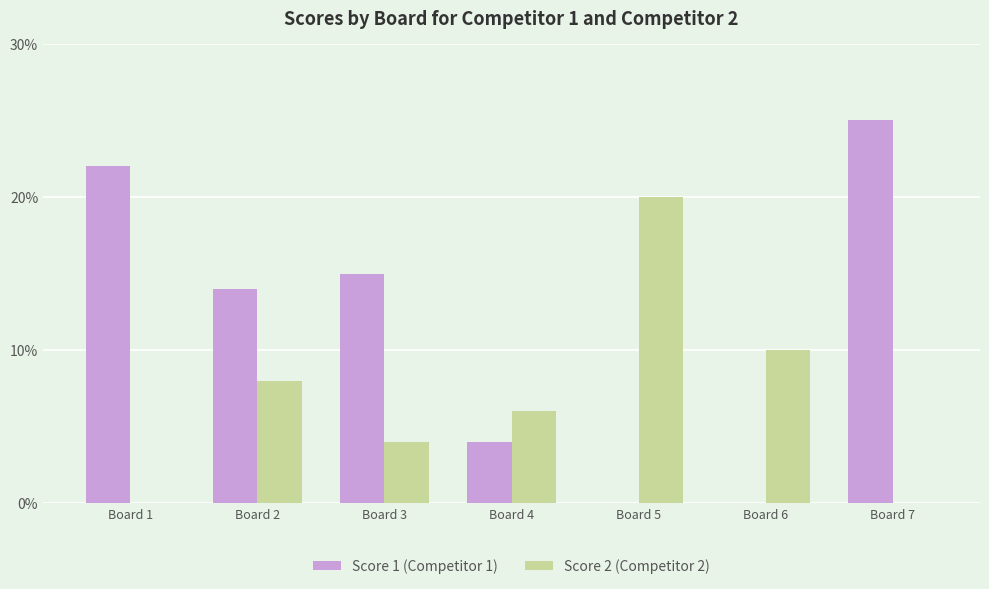

The Score 2 (Competitor 2) series shows 10 at Board 6. True or false?

True